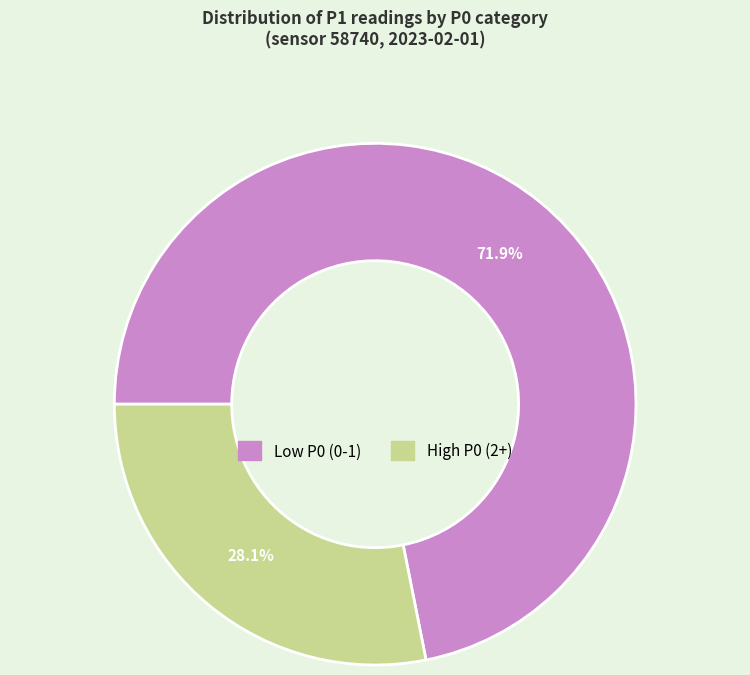

Is there a majority slice in this chart?

Yes